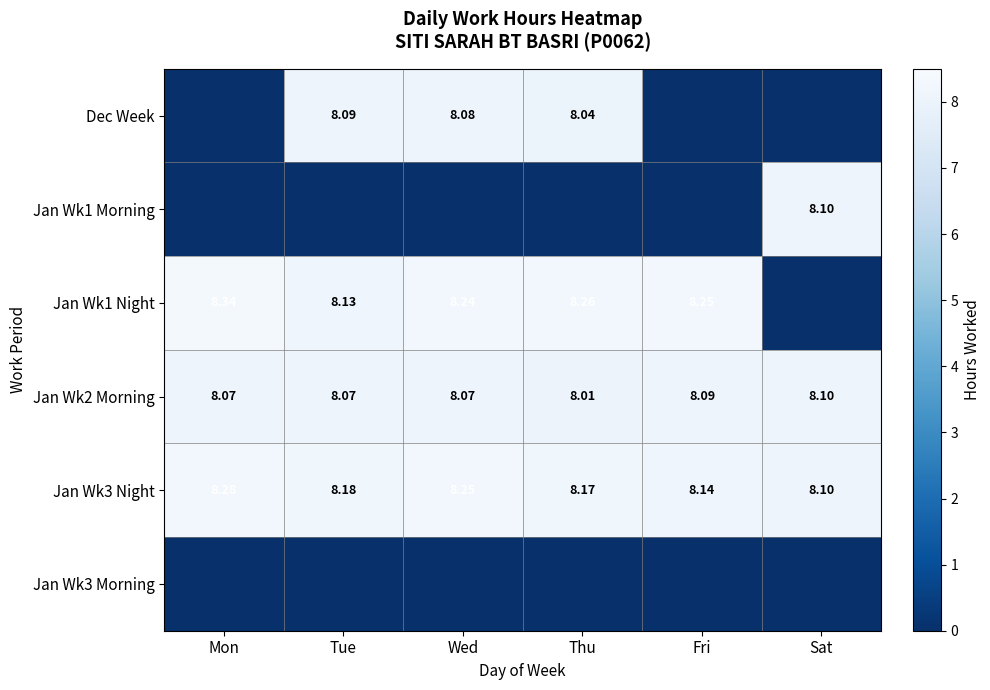

List the labels in order of Jan Wk3 Night value, largest first.

Mon, Wed, Tue, Thu, Fri, Sat